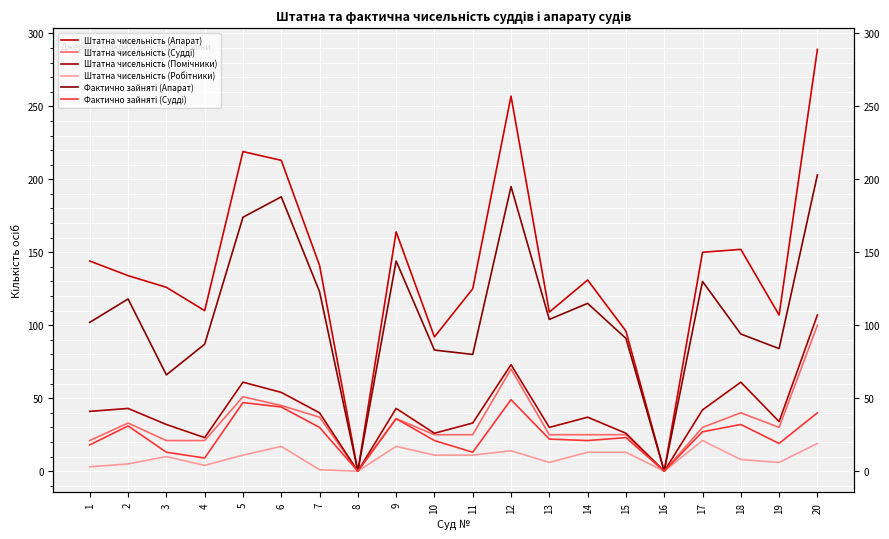

Which category has the highest value across all series?

20